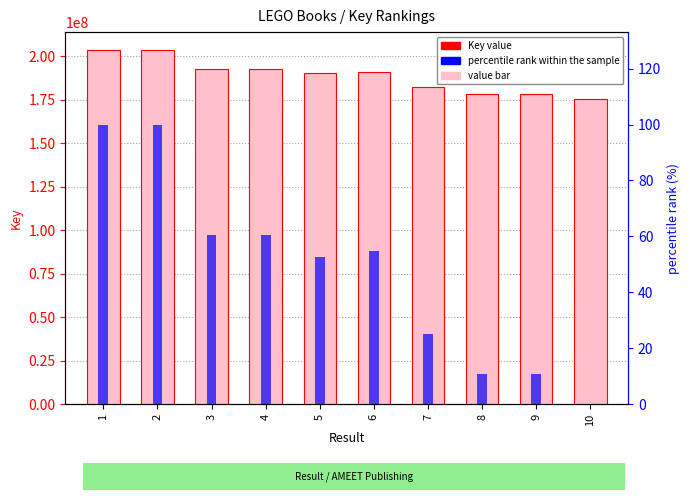

What is the total value across all series at 1?

203661025.0